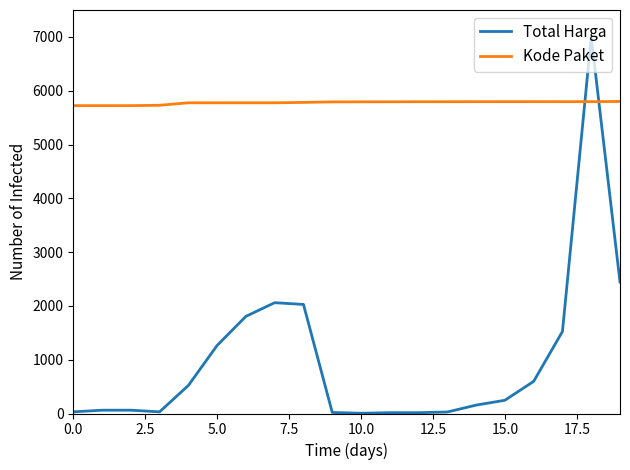

List the series in order of their overall mean, highest first.

Kode Paket, Total Harga